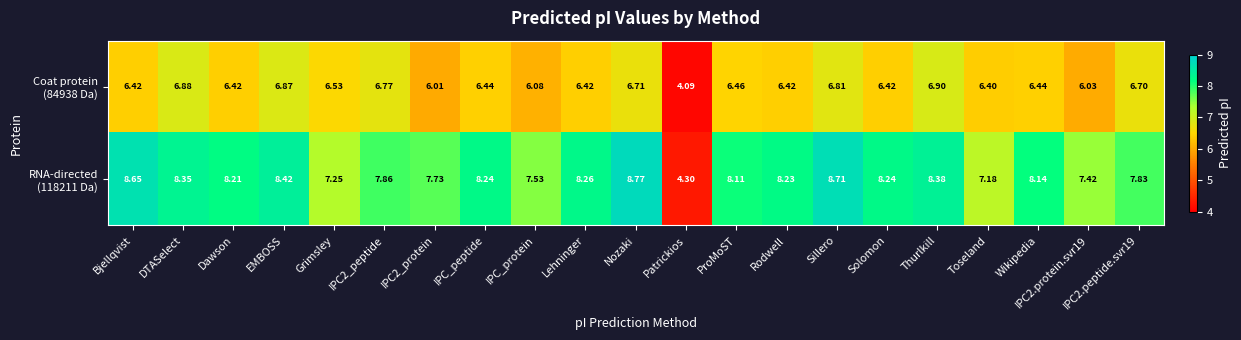

At which category does the chart reach its peak across all series?

Nozaki